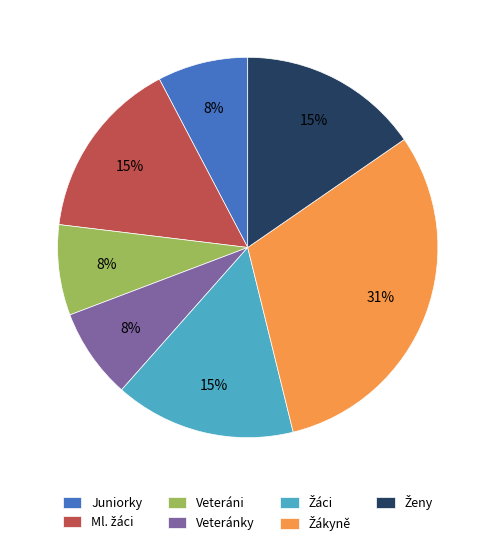

To the nearest percent, what portion does Veteráni represent?

8%